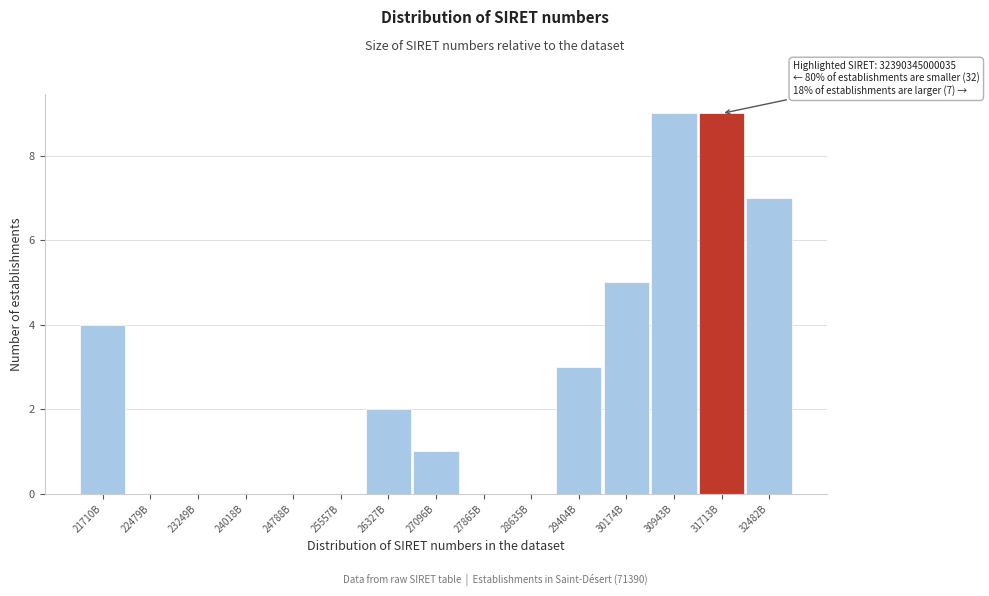

Reading left to right, extract all data points from this chart.

21710B=4	22479B=0	23249B=0	24018B=0	24788B=0	25557B=0	26327B=2	27096B=1	27865B=0	28635B=0	29404B=3	30174B=5	30943B=9	31713B=9	32482B=7